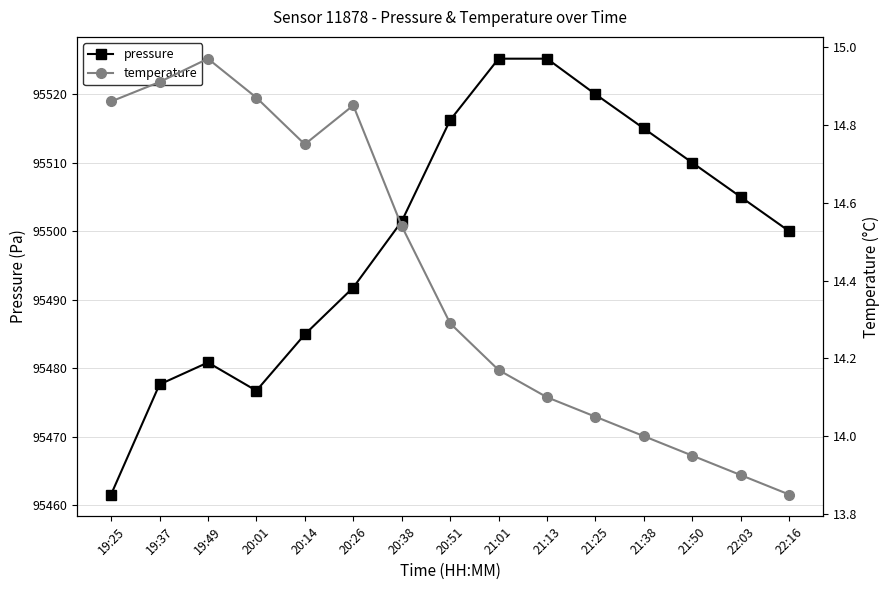

What is the difference between the highest and lowest values at 19:37?

95462.7